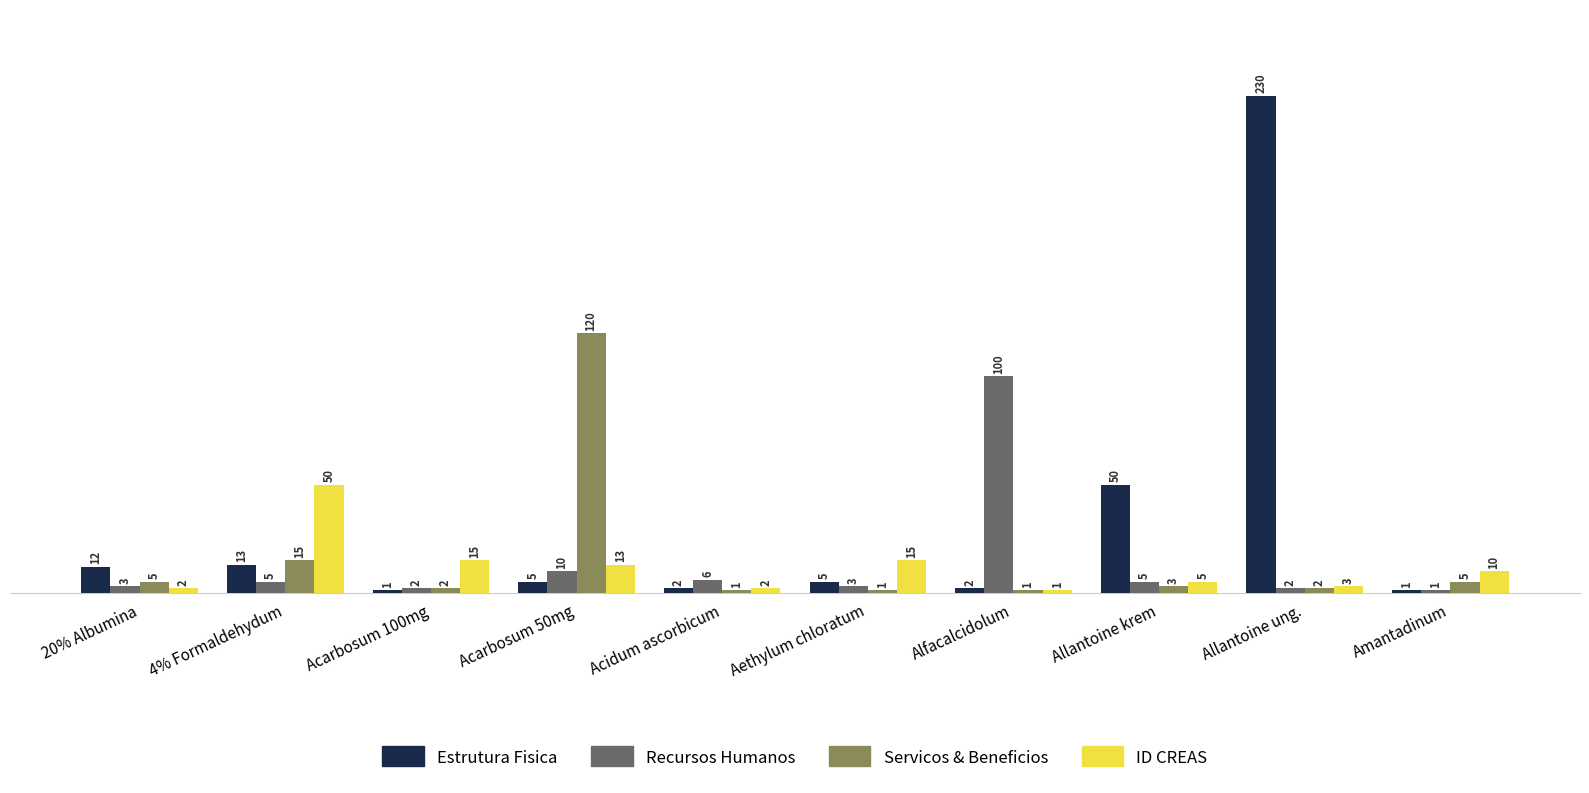

How many bars are there in each group?

4